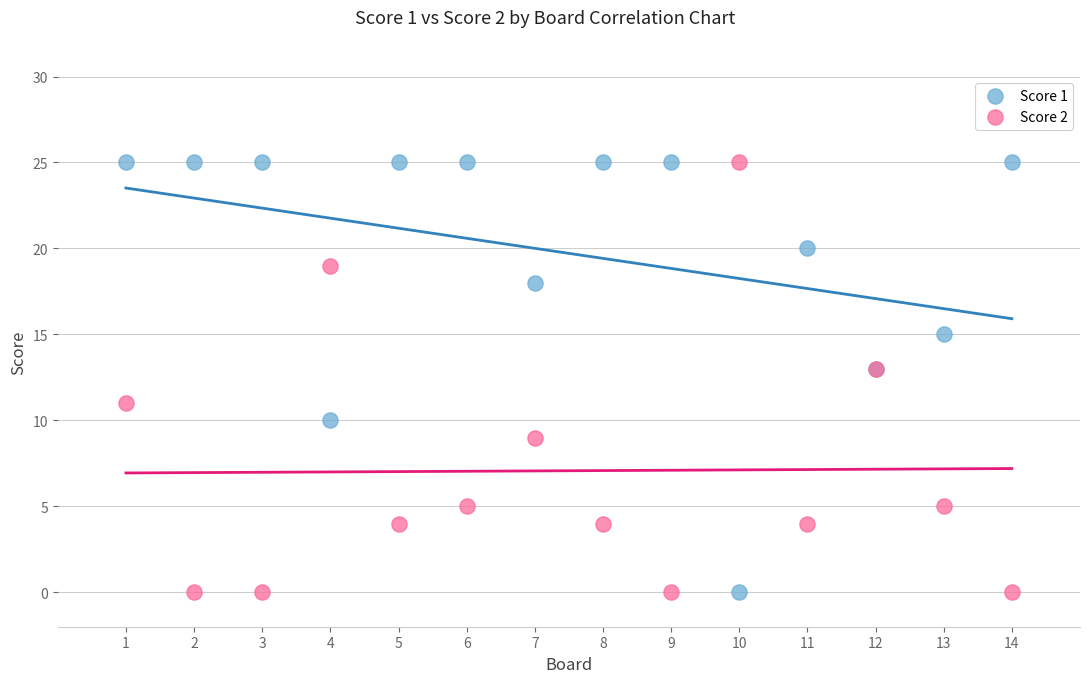

What is the X range (max minus min) for the scatter plot?

13